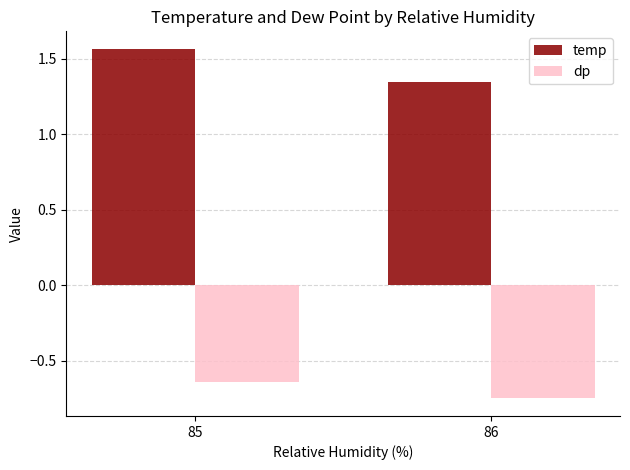

What is the sum of the dp values at 85 and 86?

-1.4